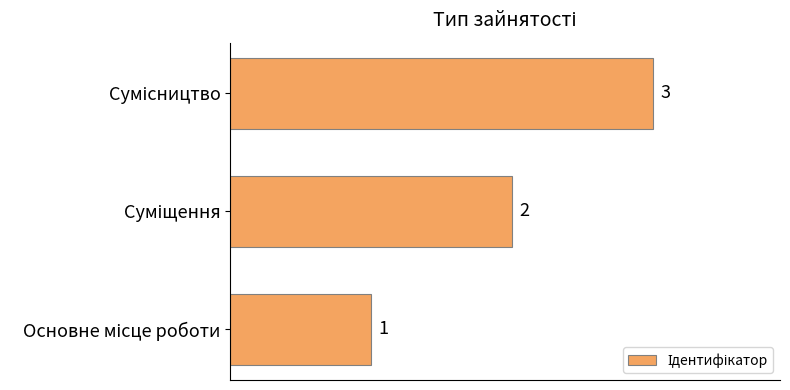

How many values are between 1 and 3?

3